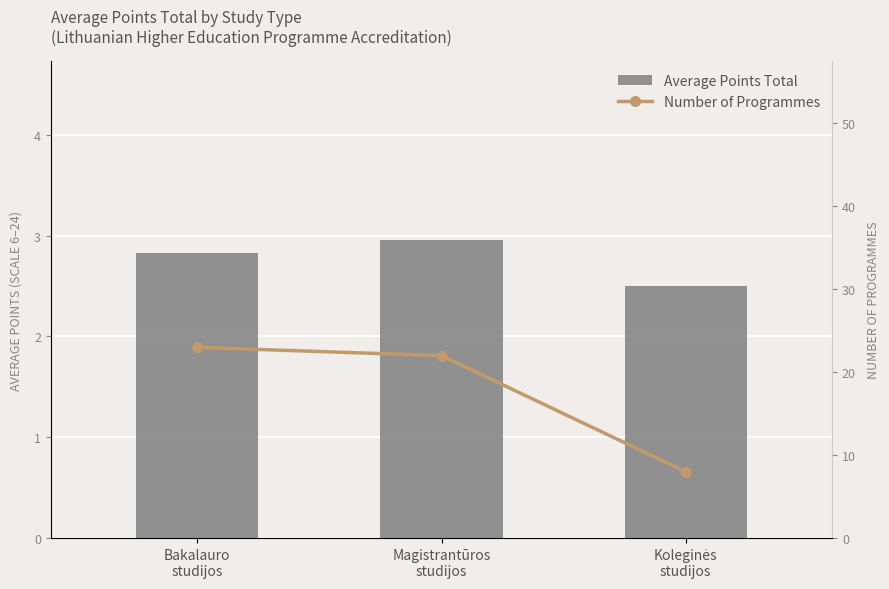

What are all the series names shown in the legend?

Average Points Total, Number of Programmes